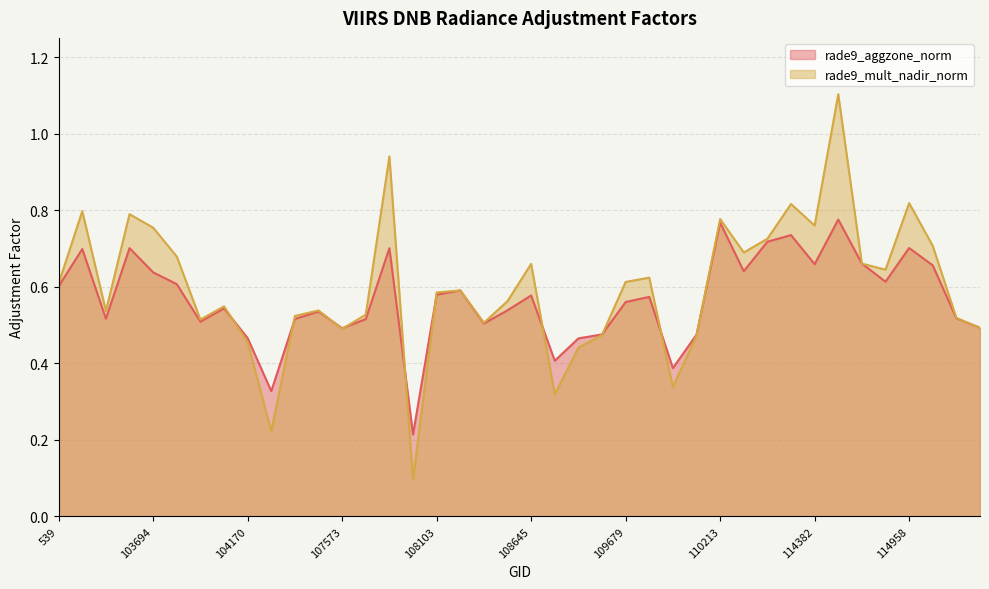

Read the rade9_aggzone_norm value at 2933.

0.7